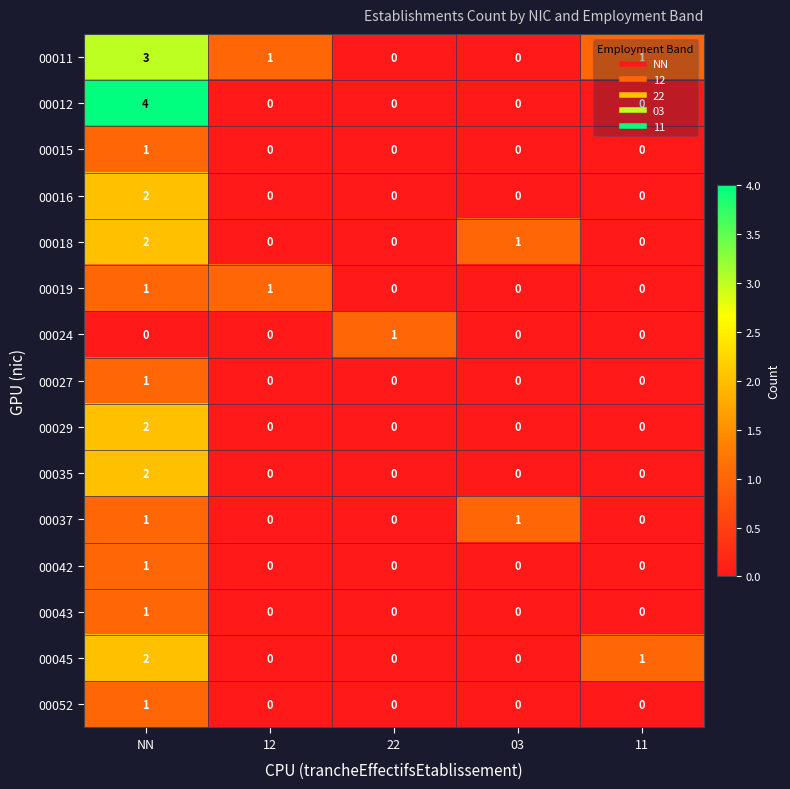

Which series changed the most between NN and 12?

00012